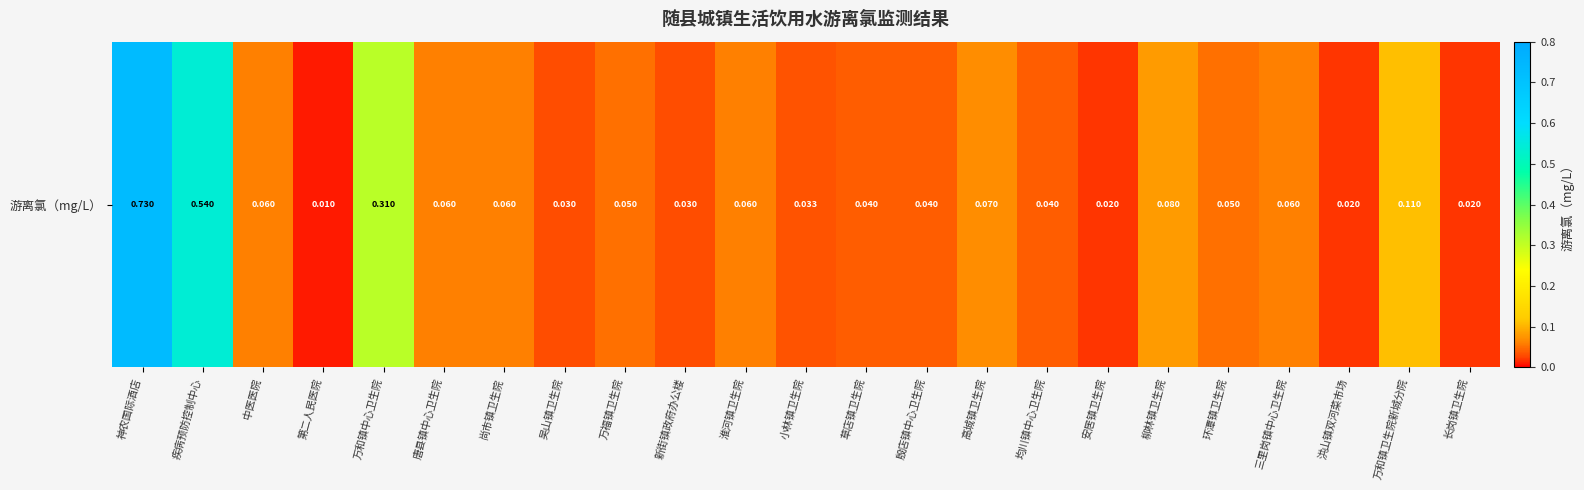

List the labels in order of value, smallest first.

第二人民医院, 安居镇卫生院, 洪山镇双河菜市场, 长岗镇卫生院, 吴山镇卫生院, 新街镇政府办公楼, 小林镇卫生院, 草店镇卫生院, 殷店镇中心卫生院, 均川镇中心卫生院, 万福镇卫生院, 环潭镇卫生院, 中医医院, 唐县镇中心卫生院, 尚市镇卫生院, 淮河镇卫生院, 三里岗镇中心卫生院, 高城镇卫生院, 柳林镇卫生院, 万和镇卫生院新城分院, 万和镇中心卫生院, 疾病预防控制中心, 神农国际酒店